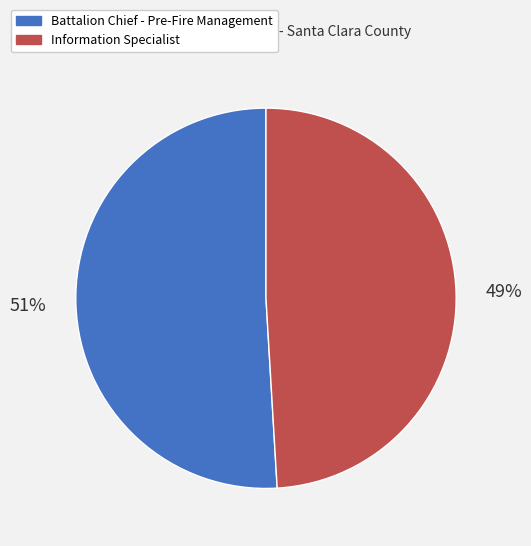

Do Information Specialist and Battalion Chief - Pre-Fire Management together represent more than half of the pie?

Yes